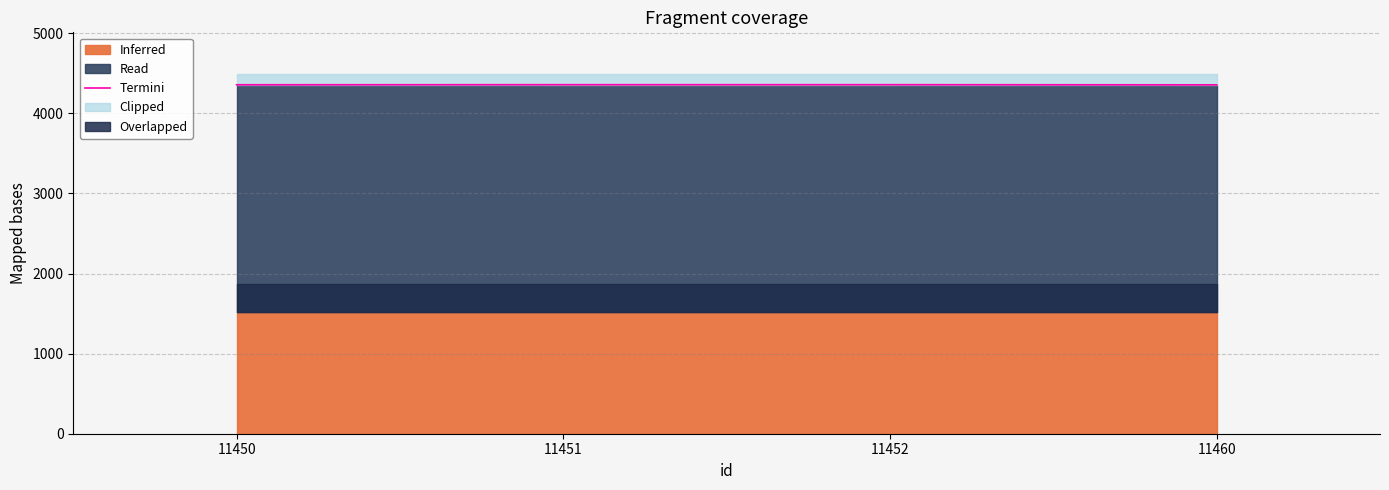

What is the approximate value at 11450?

4357